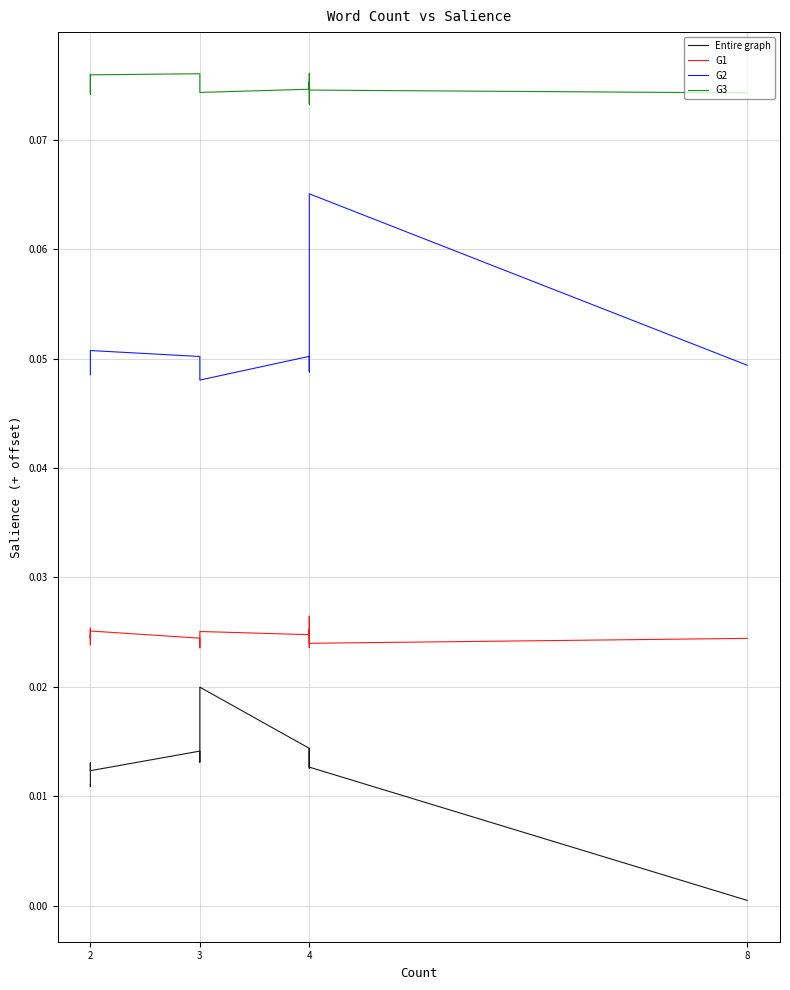

What is the spread (max minus min) of values at 4?

0.1